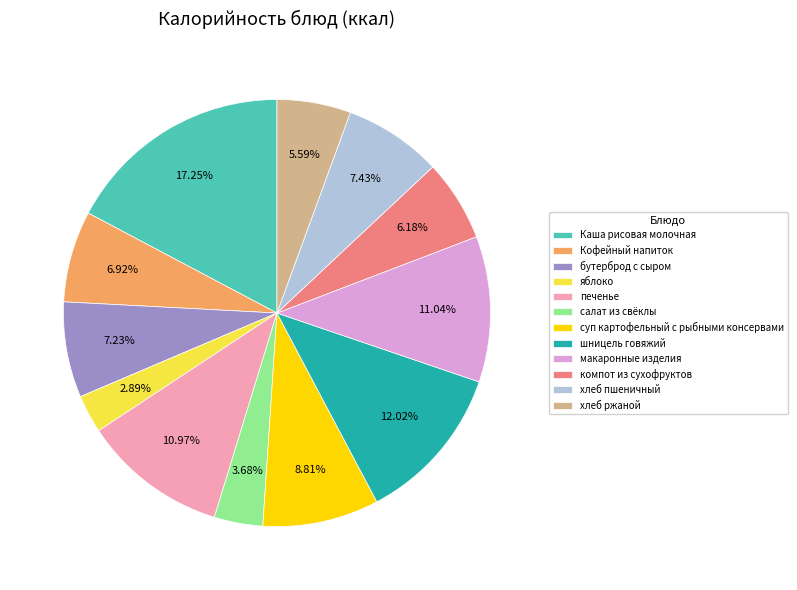

The Кофейный напиток slice represents 7% of the pie. True or false?

True